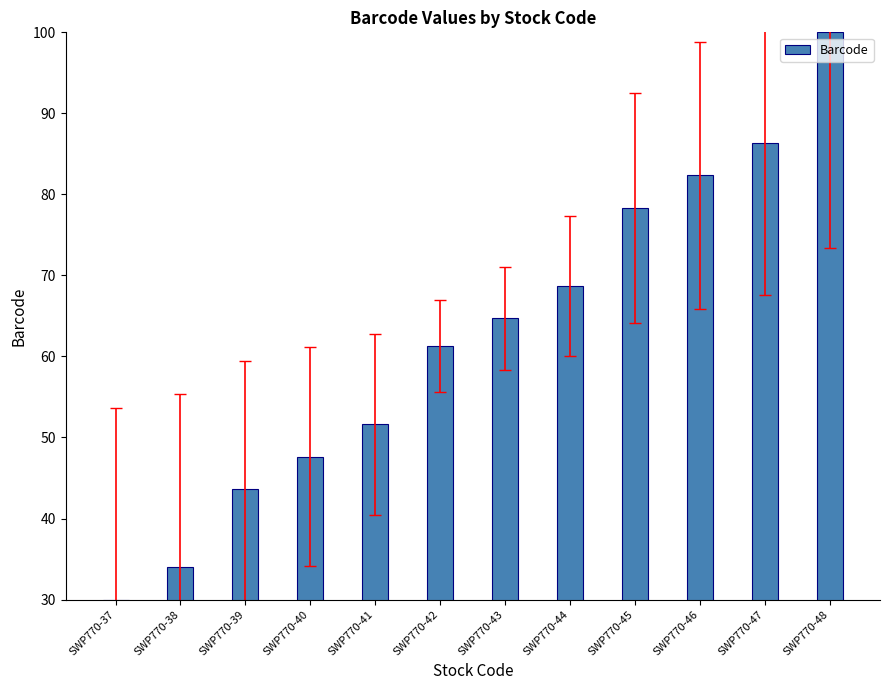

The value at SWP770-41 is 51.6. True or false?

True